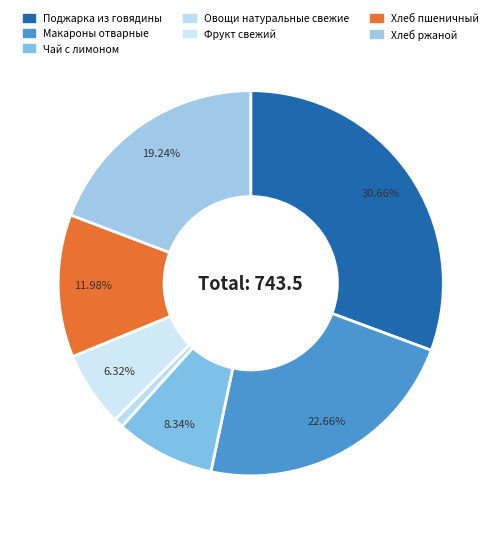

Which category has the biggest portion of the pie?

Поджарка из говядины